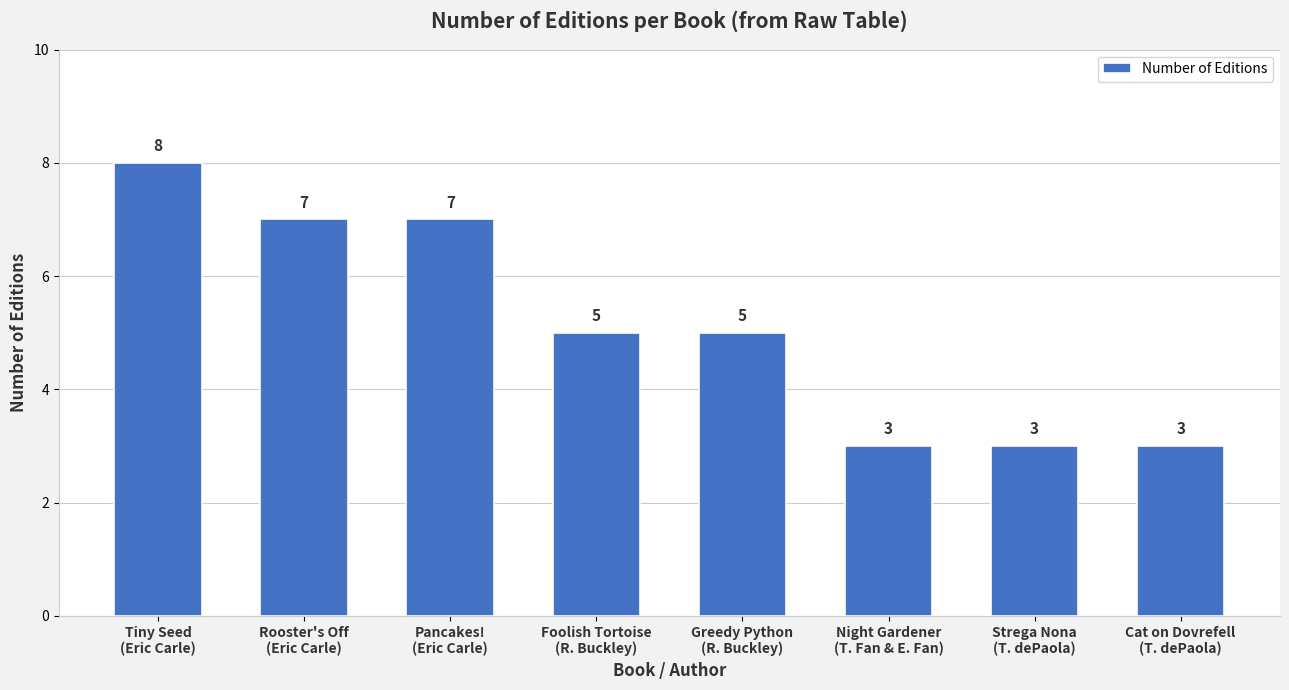

Reading right to left, list all the values displayed in this chart.

Cat on Dovrefell
(T. dePaola)=3	Strega Nona
(T. dePaola)=3	Night Gardener
(T. Fan & E. Fan)=3	Greedy Python
(R. Buckley)=5	Foolish Tortoise
(R. Buckley)=5	Pancakes!
(Eric Carle)=7	Rooster's Off
(Eric Carle)=7	Tiny Seed
(Eric Carle)=8